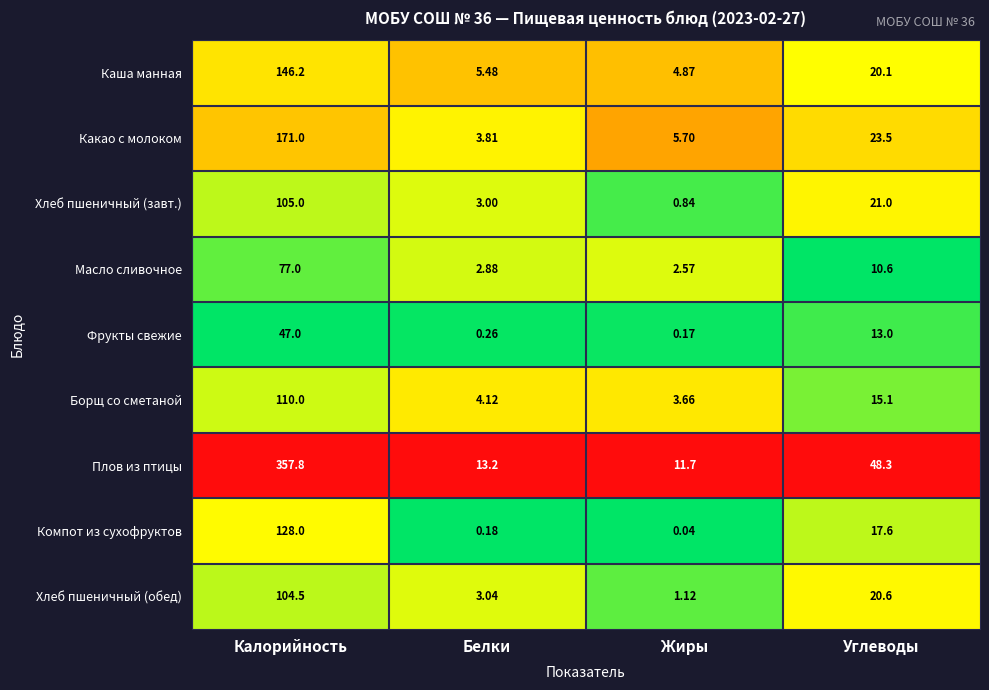

Where does the Хлеб пшеничный (завт.) series first go above 21?

Калорийность